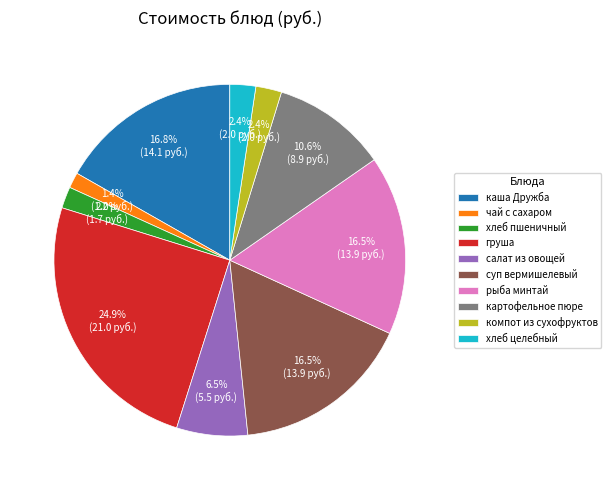

Is there any slice that represents more than half of the pie?

No